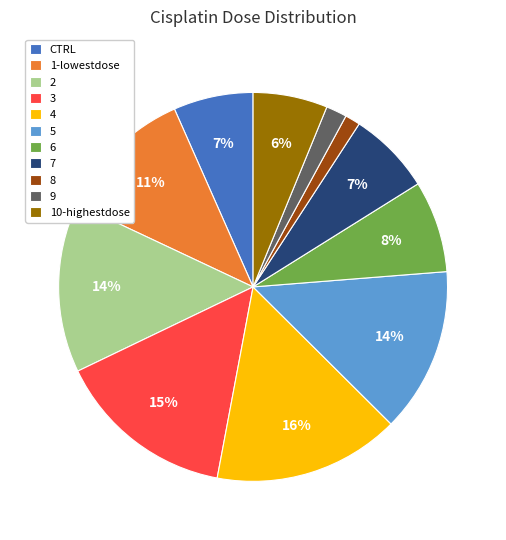

To the nearest percent, what is the combined percentage of 9 and 1-lowestdose?

13%